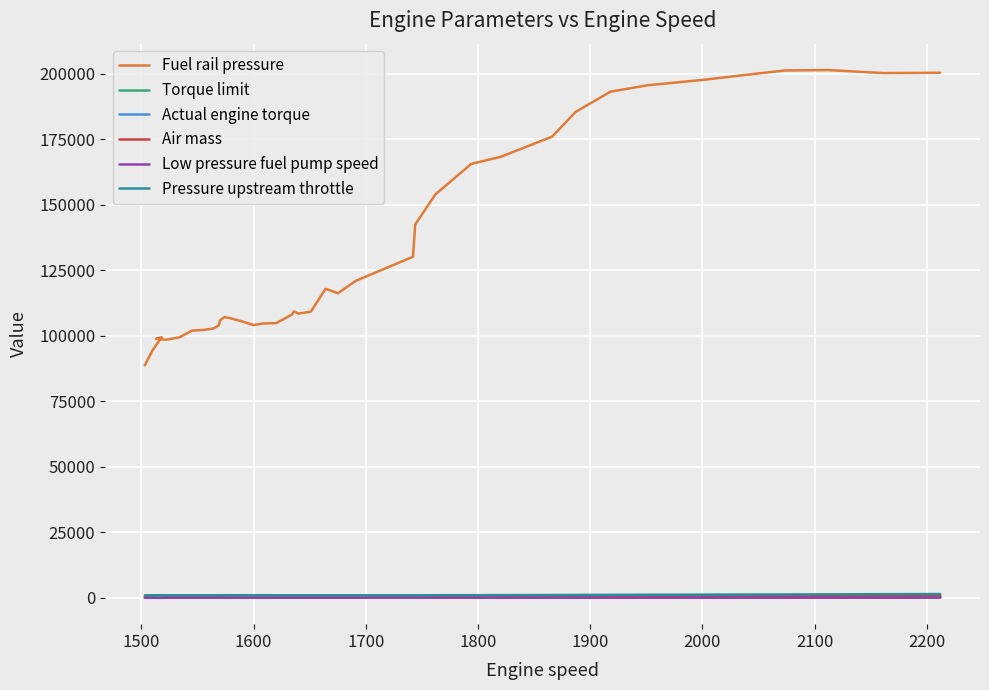

Which series has the largest total across all categories?

Fuel rail pressure